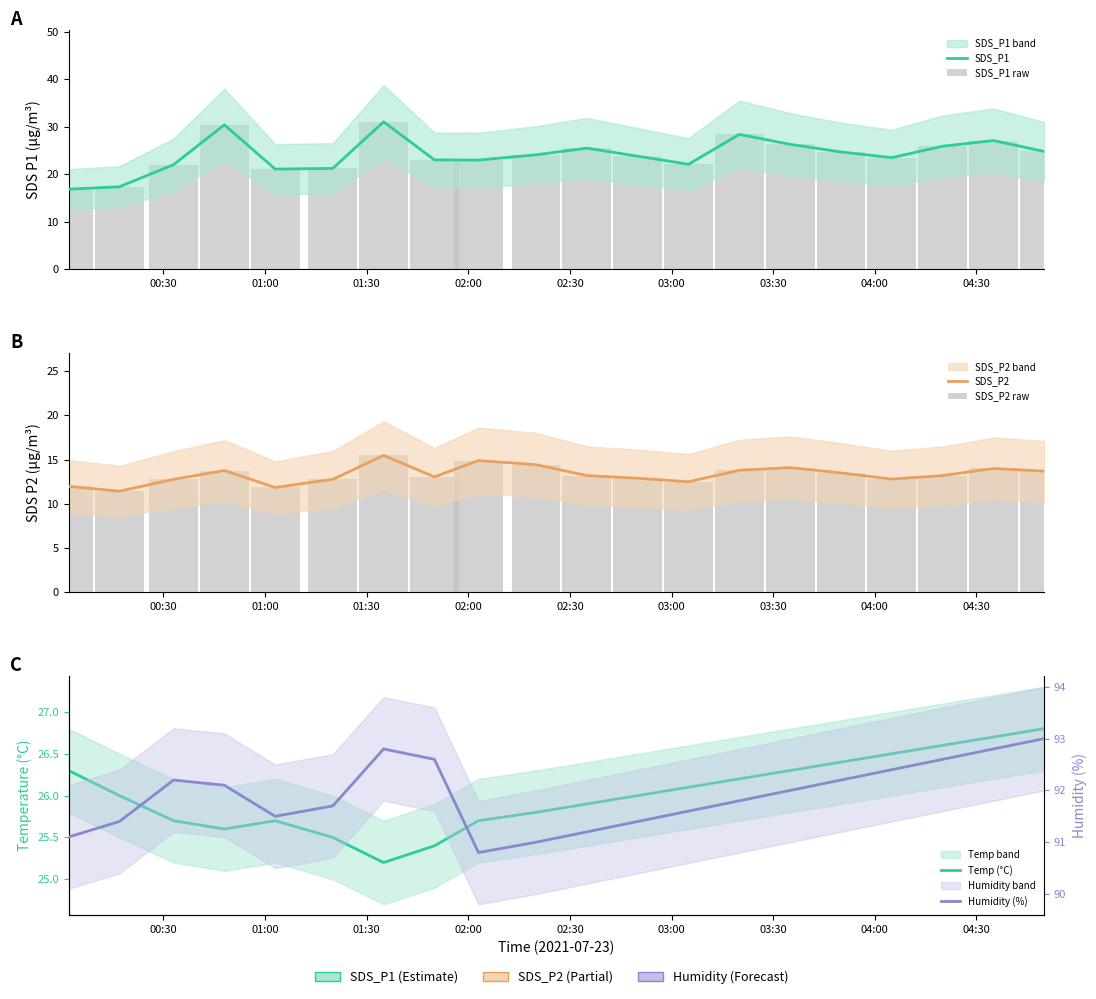

How many distinct data groups are displayed?

6